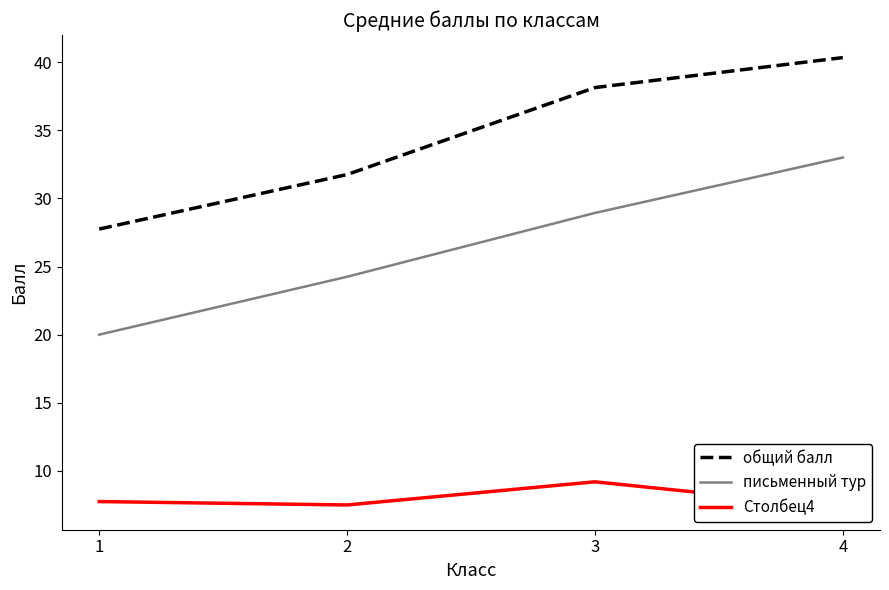

The value of общий балл at 4 is 54.2. True or false?

False